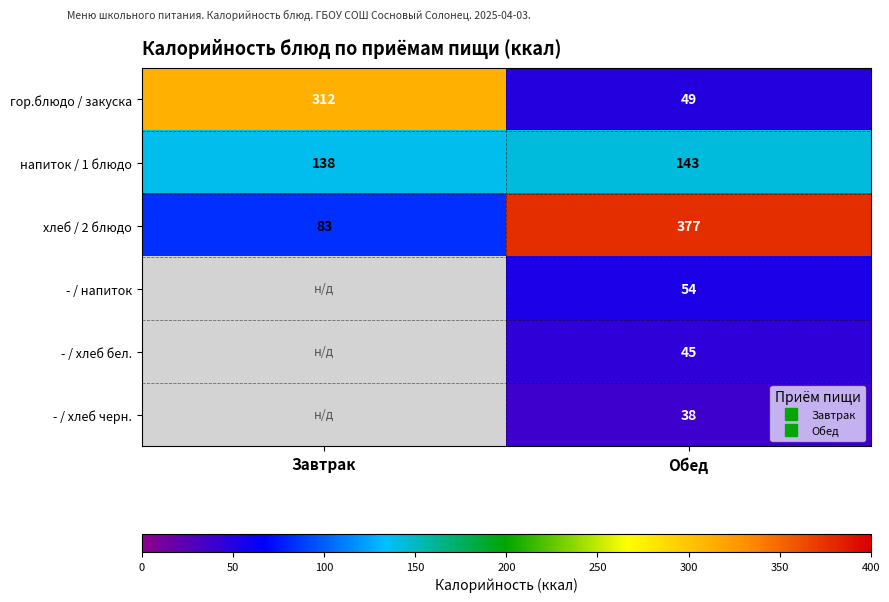

What is the sum of all напиток / 1 блюдо values?

281.0